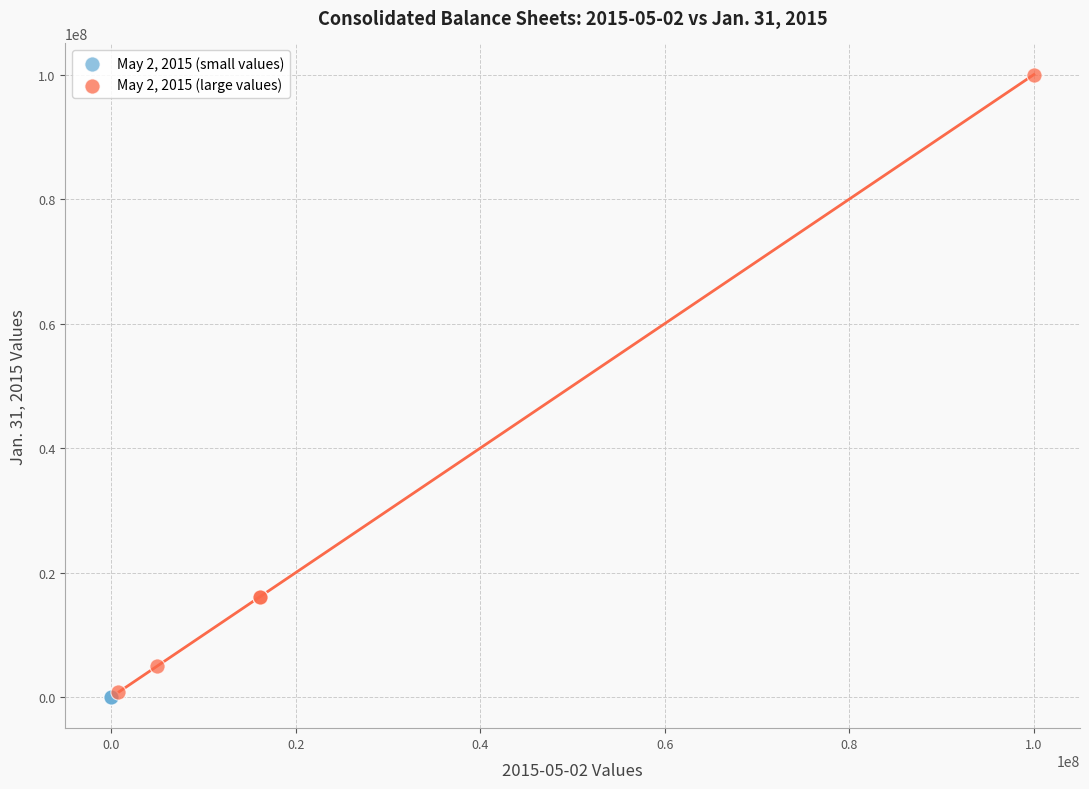

Which series contains the highest Y value?

May 2, 2015 (large values)